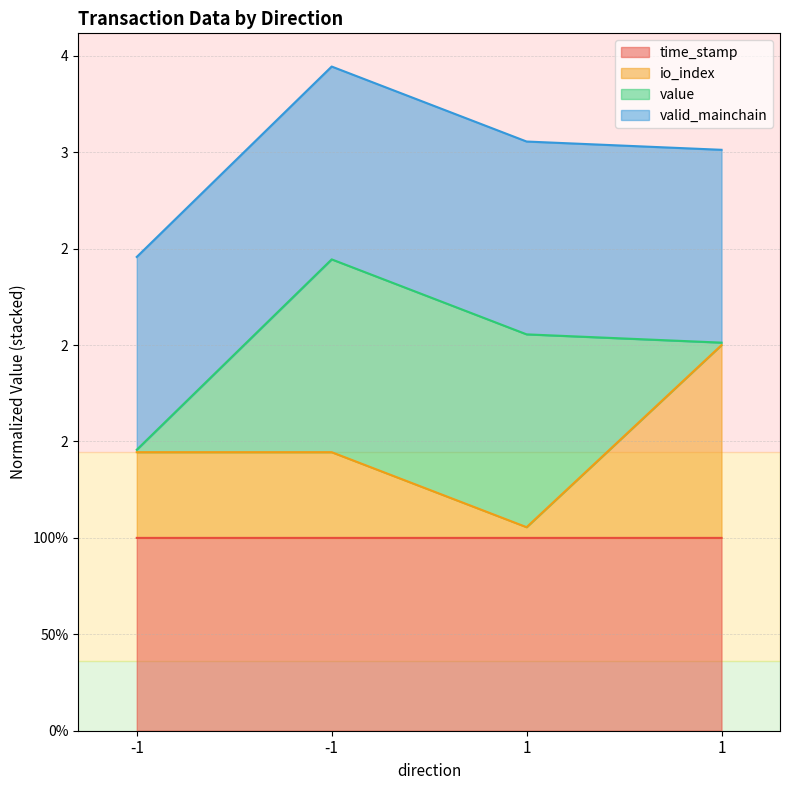

What is the total value across all series at -1?

2.4